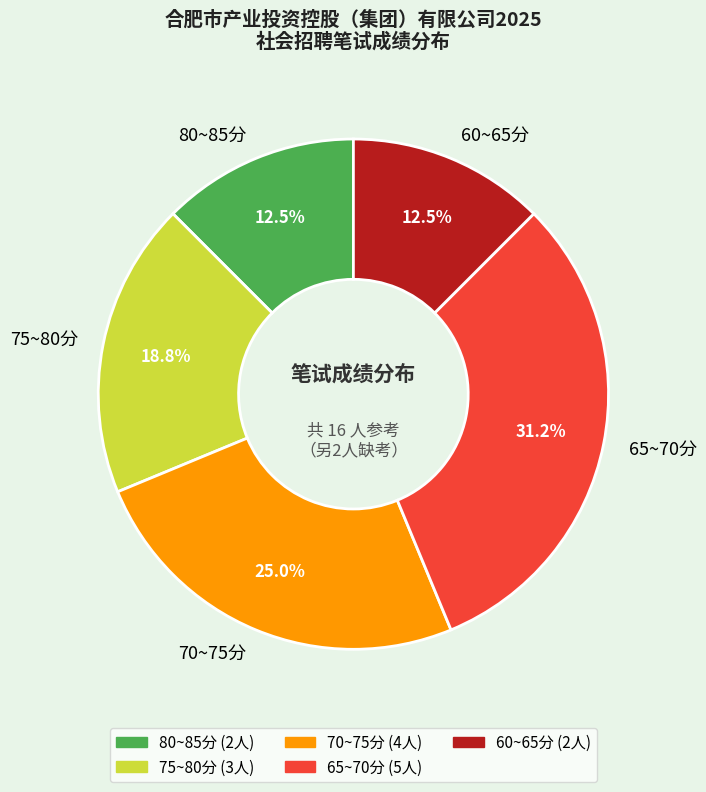

Which has a higher value, 60~65分 or 65~70分?

65~70分